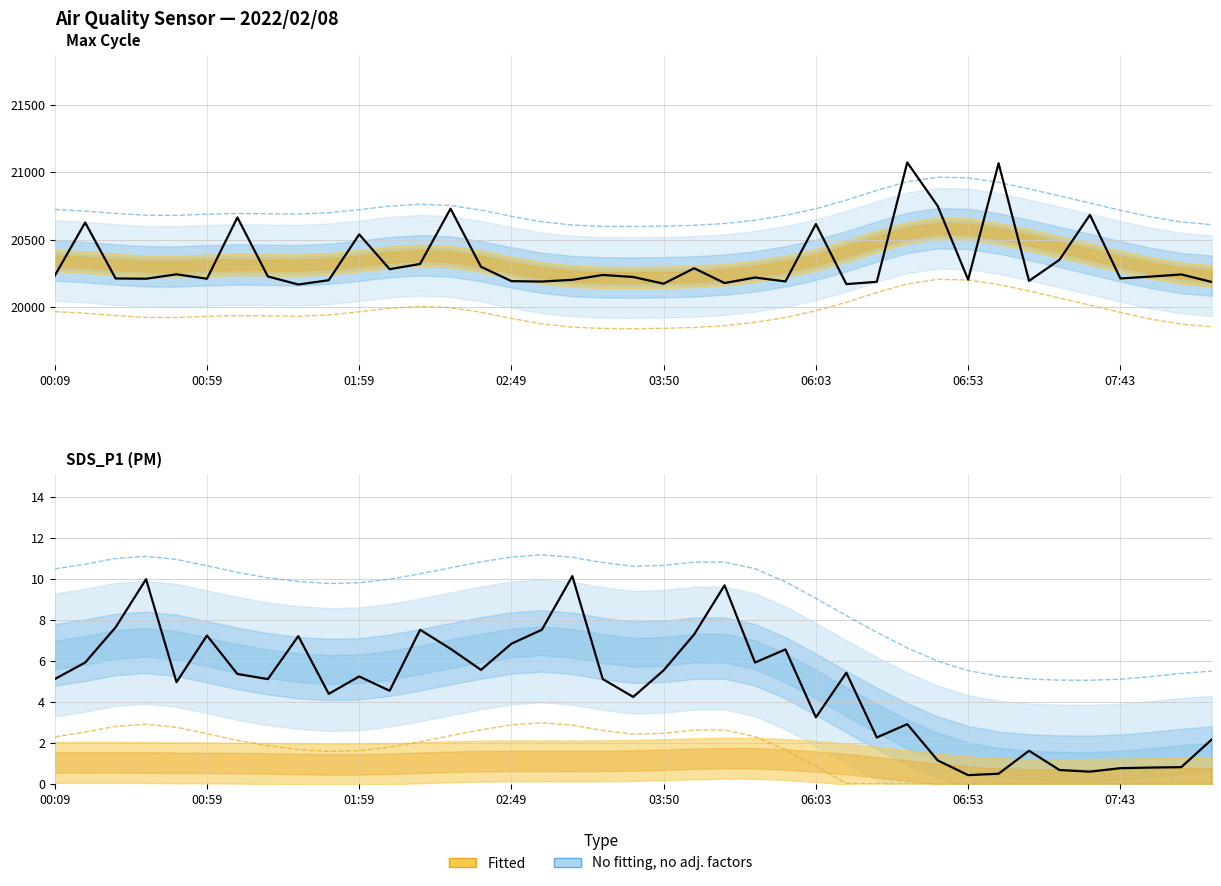

Between 36 and 23, which is larger?

36